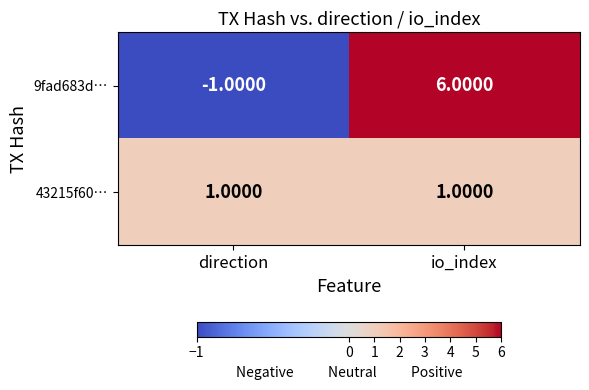

Which category has the lowest value across all series?

direction